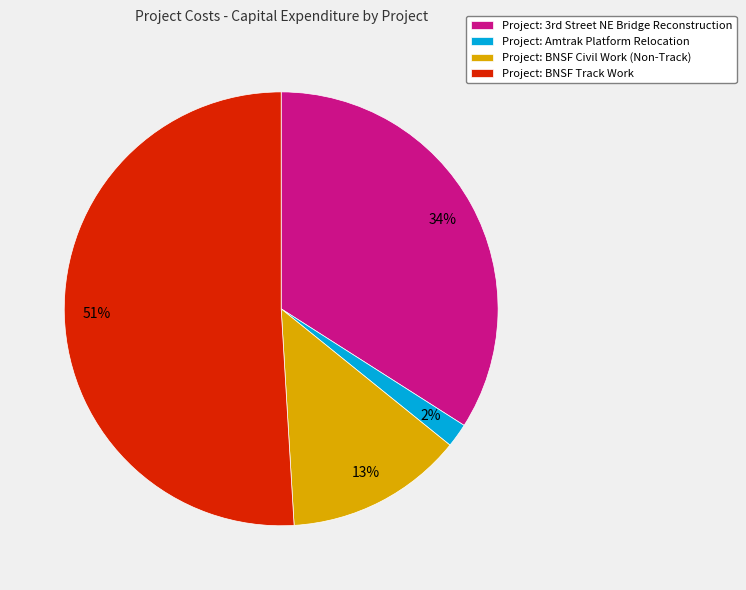

The Project: BNSF Civil Work (Non-Track) slice represents 13% of the pie. True or false?

True